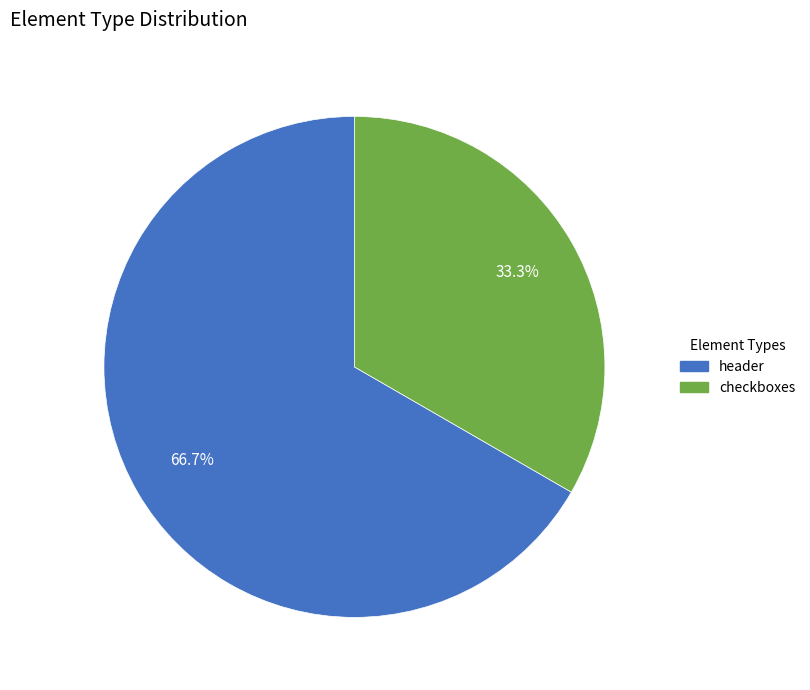

What is the ratio of the value at header to the value at checkboxes?

2.0